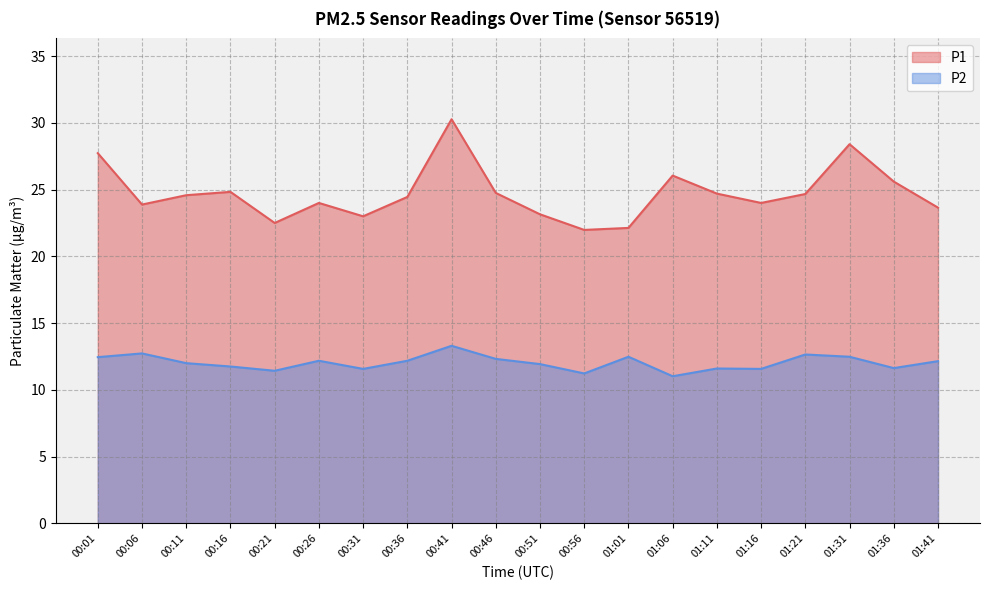

How many interior local peaks does the P2 series have?

6